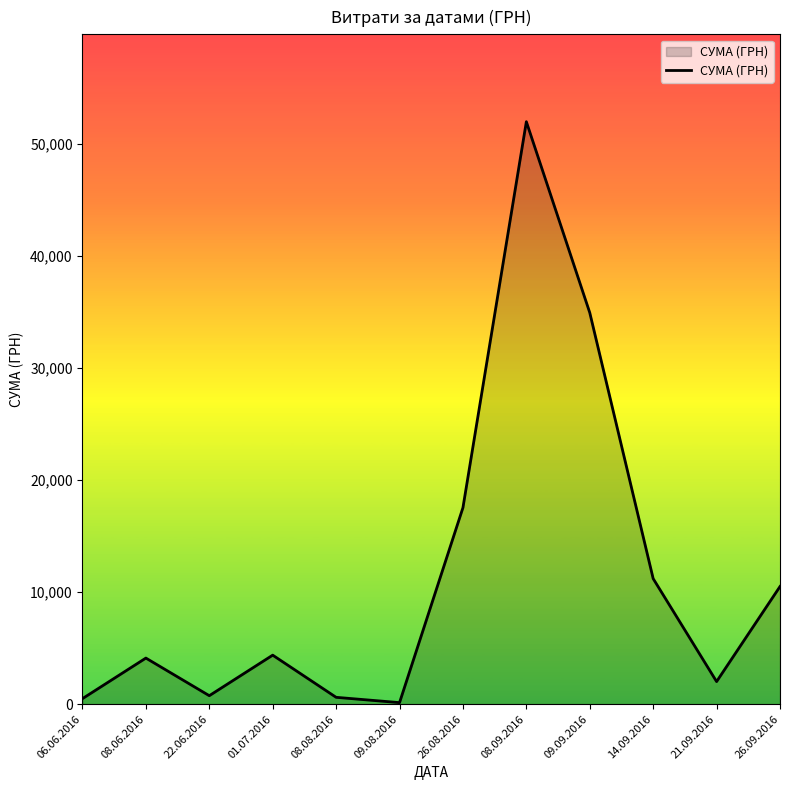

Count the number of data series in this chart.

1